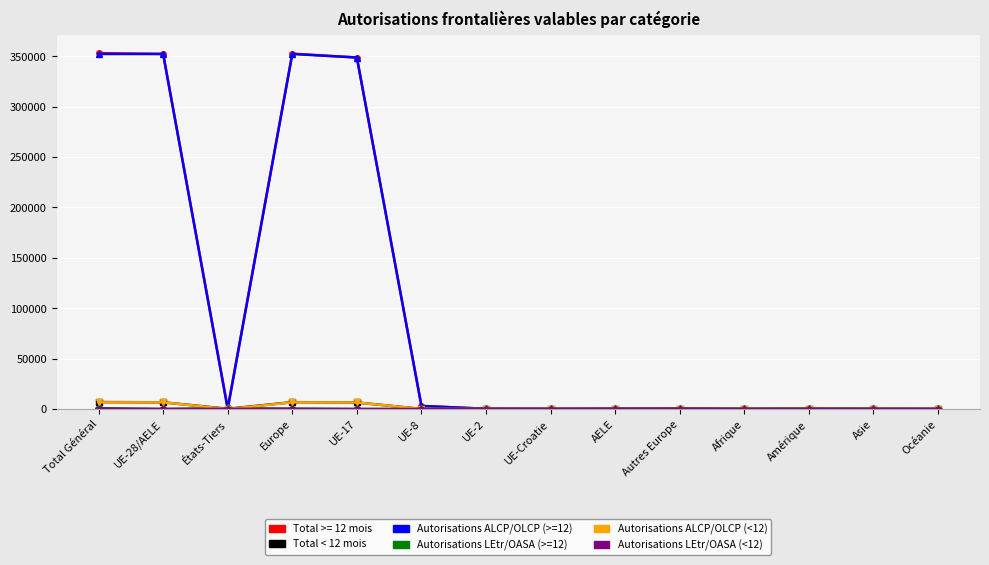

True or false: Autorisations ALCP/OLCP (>=12) has a value of 352261 at Europe.

True